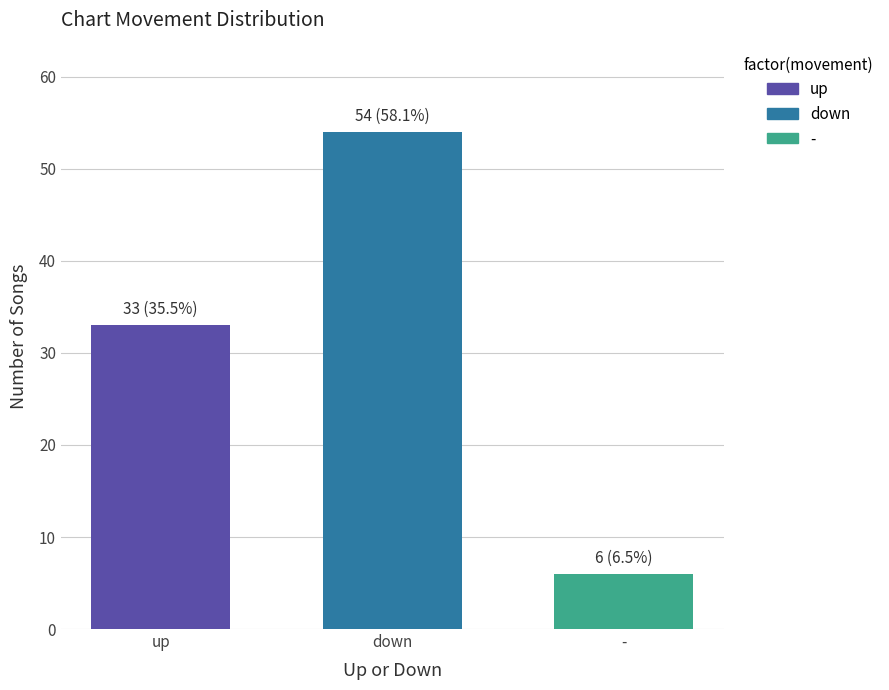

What is the lowest value of the - series?

6